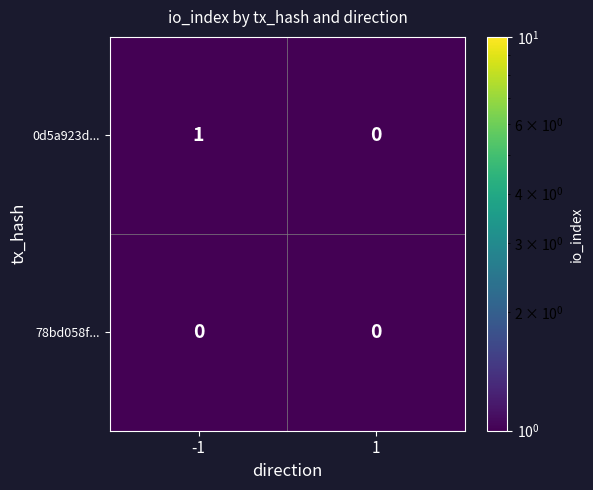

Which series has the largest range (max minus min)?

0d5a923d...